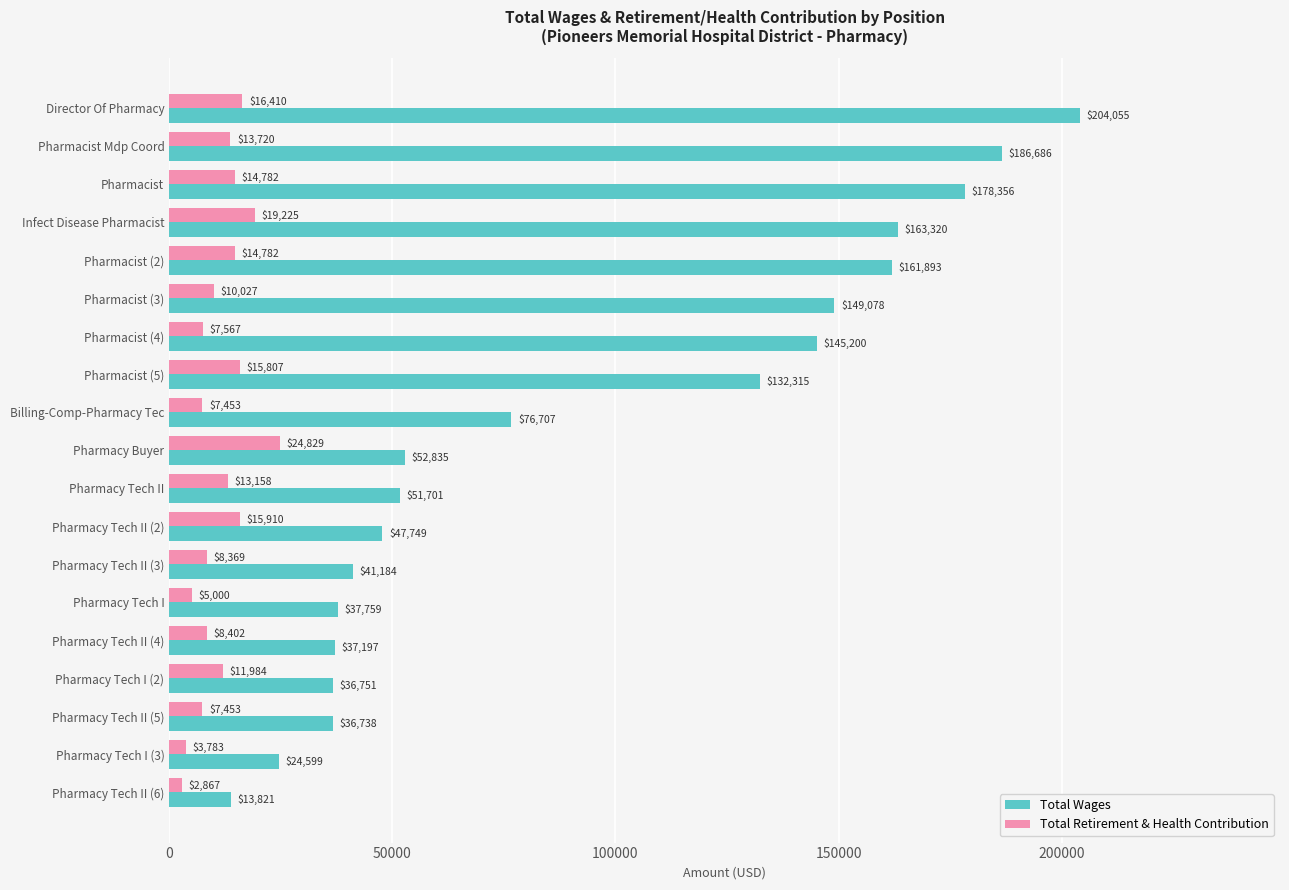

What is the sum of the Total Retirement & Health Contribution values at Billing-Comp-Pharmacy Tec and Pharmacist (4)?

15020